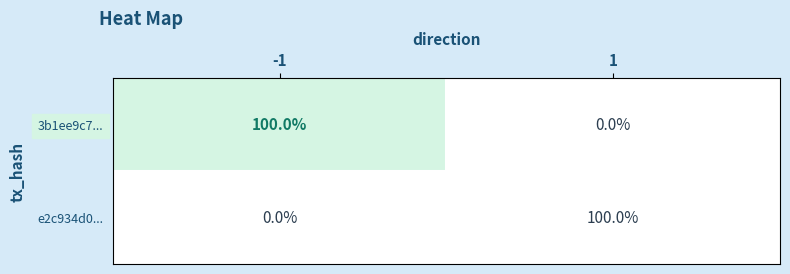

Read the 3b1ee9c7... value at -1, to the nearest 5.

100